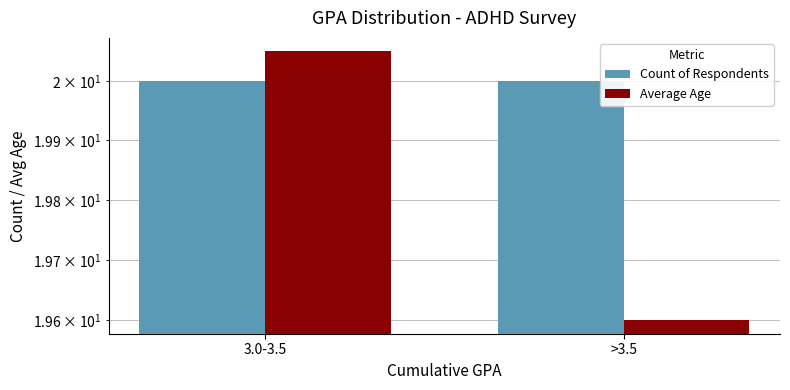

Rank the categories by Average Age value from lowest to highest.

>3.5, 3.0-3.5